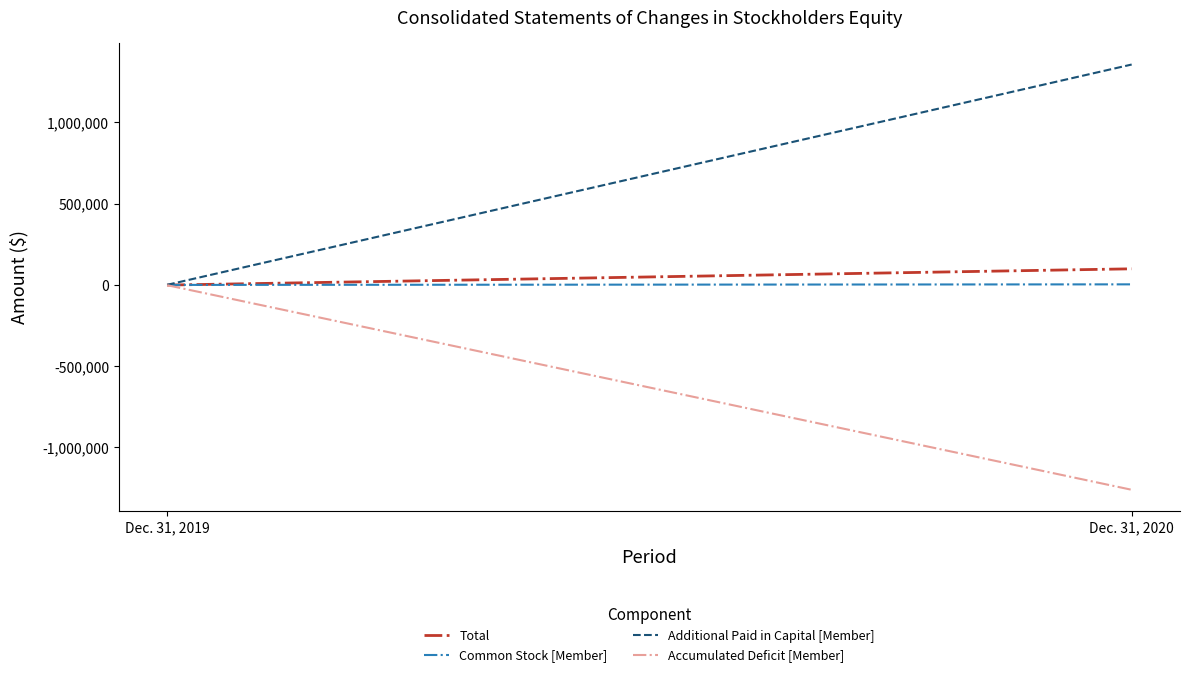

Which series has the largest range (max minus min)?

Additional Paid in Capital [Member]